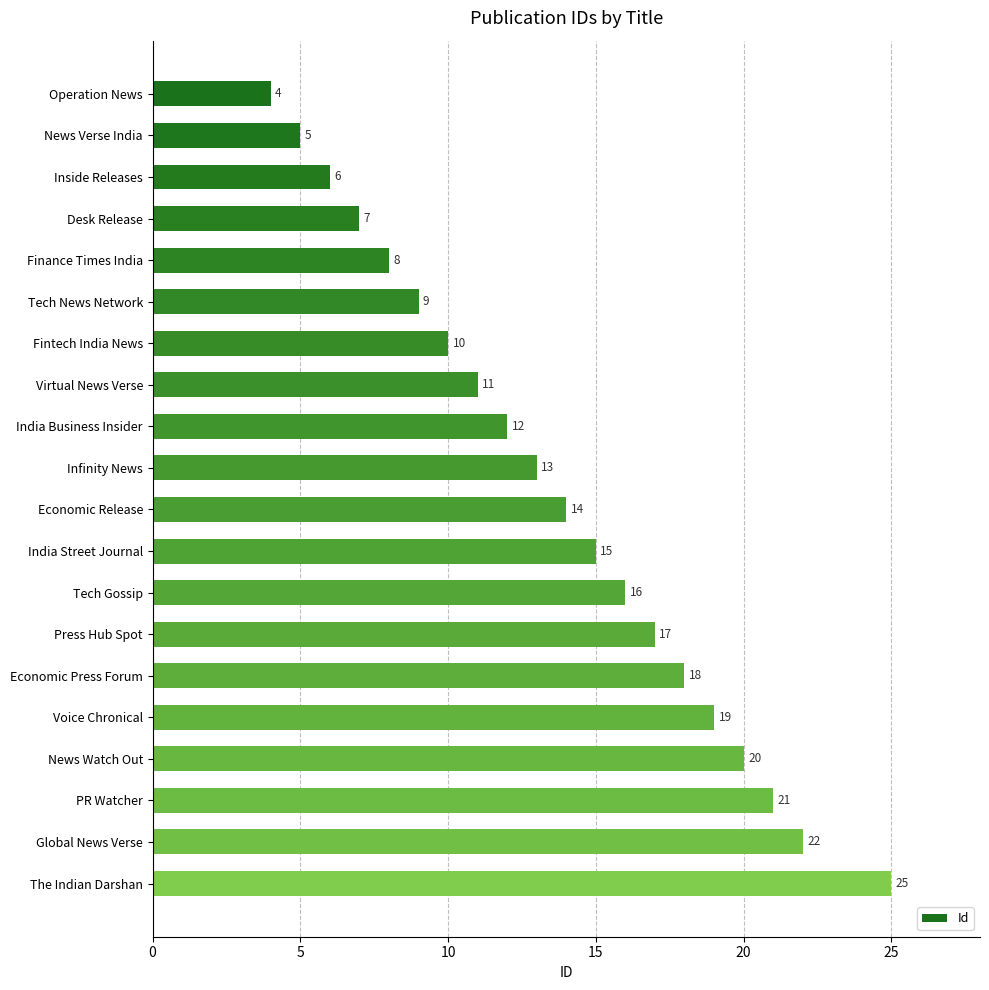

What is the change in value from Desk Release to News Watch Out?

+13